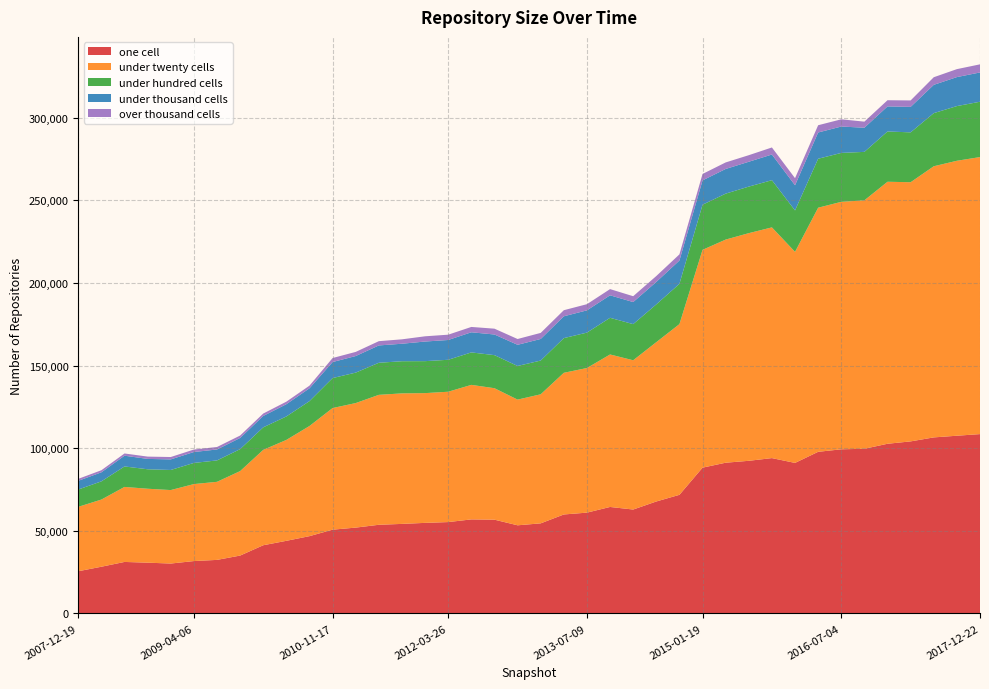

Reading left to right, transcribe all the data shown in this chart.

one_cell: 2007-12-19=25545	2008-04-01=28274	2008-06-27=31172	2008-10-10=30726	2008-12-17=30201	2009-04-06=31701	2009-06-17=32414	2009-09-25=35026	2009-12-16=41278	2010-04-01=43954	2010-07-26=46780	2010-11-17=50703	2011-02-21=51953	2011-06-10=53663	2011-09-05=54195	2012-01-18=54818	2012-03-26=55301	2012-07-13=56920	2012-10-31=56757	2012-12-11=53344	2013-02-20=54526	2013-05-21=59900	2013-07-09=61015	2013-09-10=64450	2013-12-20=62895	2014-03-28=67760	2014-09-08=71793	2015-01-19=88242	2015-04-09=91232	2015-07-03=92385	2015-10-01=94024	2016-01-04=91109	2016-04-05=97825	2016-07-04=99347	2016-10-07=99666	2016-12-27=102697	2017-04-12=104139	2017-07-24=106549	2017-10-12=107568	2017-12-22=108549
under_twenty_cells: 2007-12-19=38981	2008-04-01=40657	2008-06-27=45402	2008-10-10=44755	2008-12-17=44474	2009-04-06=46599	2009-06-17=47252	2009-09-25=51132	2009-12-16=57738	2010-04-01=61076	2010-07-26=66677	2010-11-17=73617	2011-02-21=75382	2011-06-10=78651	2011-09-05=79006	2012-01-18=78538	2012-03-26=78890	2012-07-13=81424	2012-10-31=79571	2012-12-11=76085	2013-02-20=78114	2013-05-21=85753	2013-07-09=87533	2013-09-10=92300	2013-12-20=90344	2014-03-28=96441	2014-09-08=103327	2015-01-19=131835	2015-04-09=135056	2015-07-03=137797	2015-10-01=139649	2016-01-04=127749	2016-04-05=147752	2016-07-04=149789	2016-10-07=150393	2016-12-27=158595	2017-04-12=156865	2017-07-24=164116	2017-10-12=166419	2017-12-22=167675
under_hundred_cells: 2007-12-19=10477	2008-04-01=11017	2008-06-27=12396	2008-10-10=11776	2008-12-17=12161	2009-04-06=12801	2009-06-17=12955	2009-09-25=13280	2009-12-16=13631	2010-04-01=14208	2010-07-26=15056	2010-11-17=18150	2011-02-21=18435	2011-06-10=19409	2011-09-05=19457	2012-01-18=19349	2012-03-26=19341	2012-07-13=19648	2012-10-31=20019	2012-12-11=20353	2013-02-20=20430	2013-05-21=20990	2013-07-09=21437	2013-09-10=22190	2013-12-20=21879	2014-03-28=22865	2014-09-08=24391	2015-01-19=27314	2015-04-09=27809	2015-07-03=28176	2015-10-01=28562	2016-01-04=25075	2016-04-05=29640	2016-07-04=29605	2016-10-07=29318	2016-12-27=30432	2017-04-12=30183	2017-07-24=32157	2017-10-12=33104	2017-12-22=33496
under_thousand_cells: 2007-12-19=5268	2008-04-01=5471	2008-06-27=6506	2008-10-10=6276	2008-12-17=6403	2009-04-06=6601	2009-06-17=6621	2009-09-25=6772	2009-12-16=6880	2010-04-01=7412	2010-07-26=7763	2010-11-17=9701	2011-02-21=10034	2011-06-10=10494	2011-09-05=10591	2012-01-18=11876	2012-03-26=11980	2012-07-13=12187	2012-10-31=12489	2012-12-11=12816	2013-02-20=13068	2013-05-21=13211	2013-07-09=13470	2013-09-10=13619	2013-12-20=13353	2014-03-28=13606	2014-09-08=14108	2015-01-19=14732	2015-04-09=14936	2015-07-03=15036	2015-10-01=15539	2016-01-04=15233	2016-04-05=15895	2016-07-04=15973	2016-10-07=14617	2016-12-27=15167	2017-04-12=15424	2017-07-24=17128	2017-10-12=17550	2017-12-22=17725
over_thousand_cells: 2007-12-19=1198	2008-04-01=1265	2008-06-27=1347	2008-10-10=1398	2008-12-17=1437	2009-04-06=1499	2009-06-17=1497	2009-09-25=1468	2009-12-16=1470	2010-04-01=1529	2010-07-26=1602	2010-11-17=2421	2011-02-21=2498	2011-06-10=2585	2011-09-05=2663	2012-01-18=3167	2012-03-26=3212	2012-07-13=3230	2012-10-31=3525	2012-12-11=3508	2013-02-20=3667	2013-05-21=3683	2013-07-09=3729	2013-09-10=3755	2013-12-20=3540	2014-03-28=3555	2014-09-08=3715	2015-01-19=3881	2015-04-09=3952	2015-07-03=3976	2015-10-01=4270	2016-01-04=4290	2016-04-05=4387	2016-07-04=4370	2016-10-07=3675	2016-12-27=3745	2017-04-12=3901	2017-07-24=4599	2017-10-12=4814	2017-12-22=4910